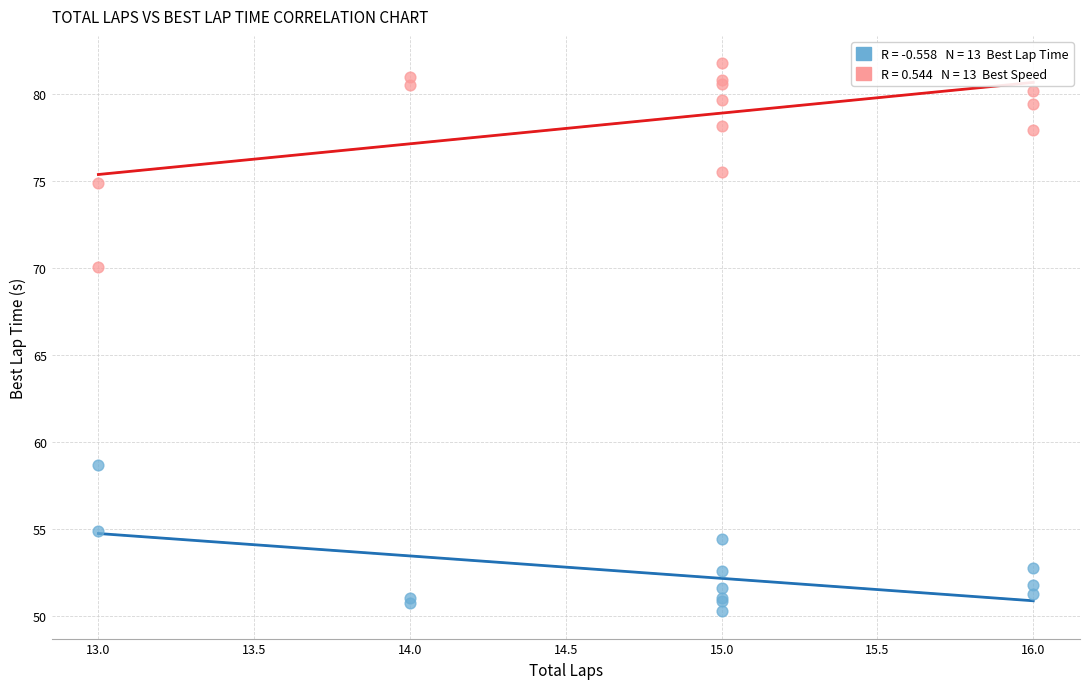

Across all series, what Y value is closest to 66?

70.0